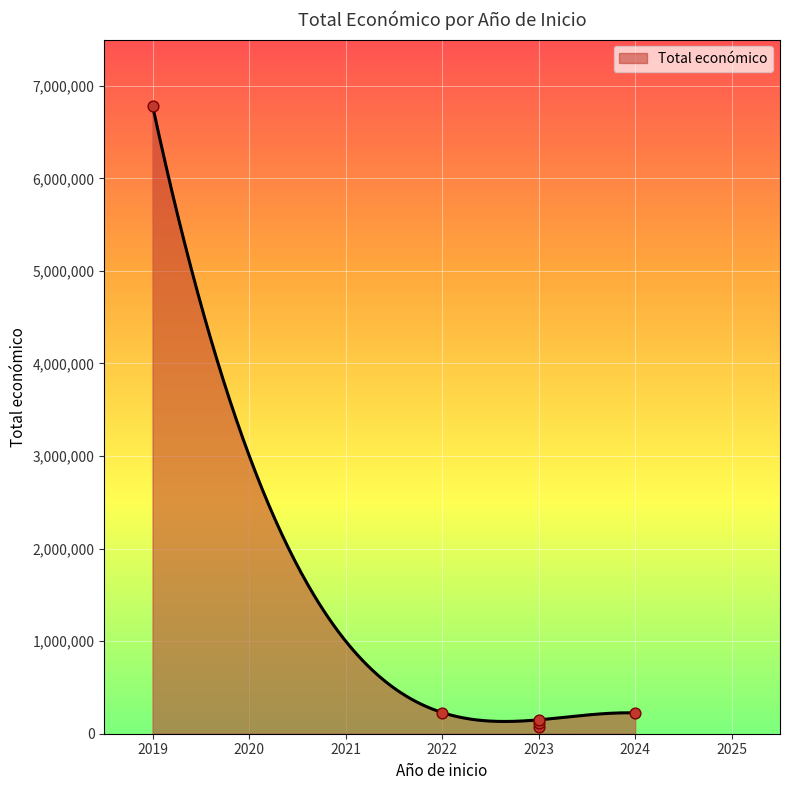

What is the change in value from 2023 to 2023?

+50000